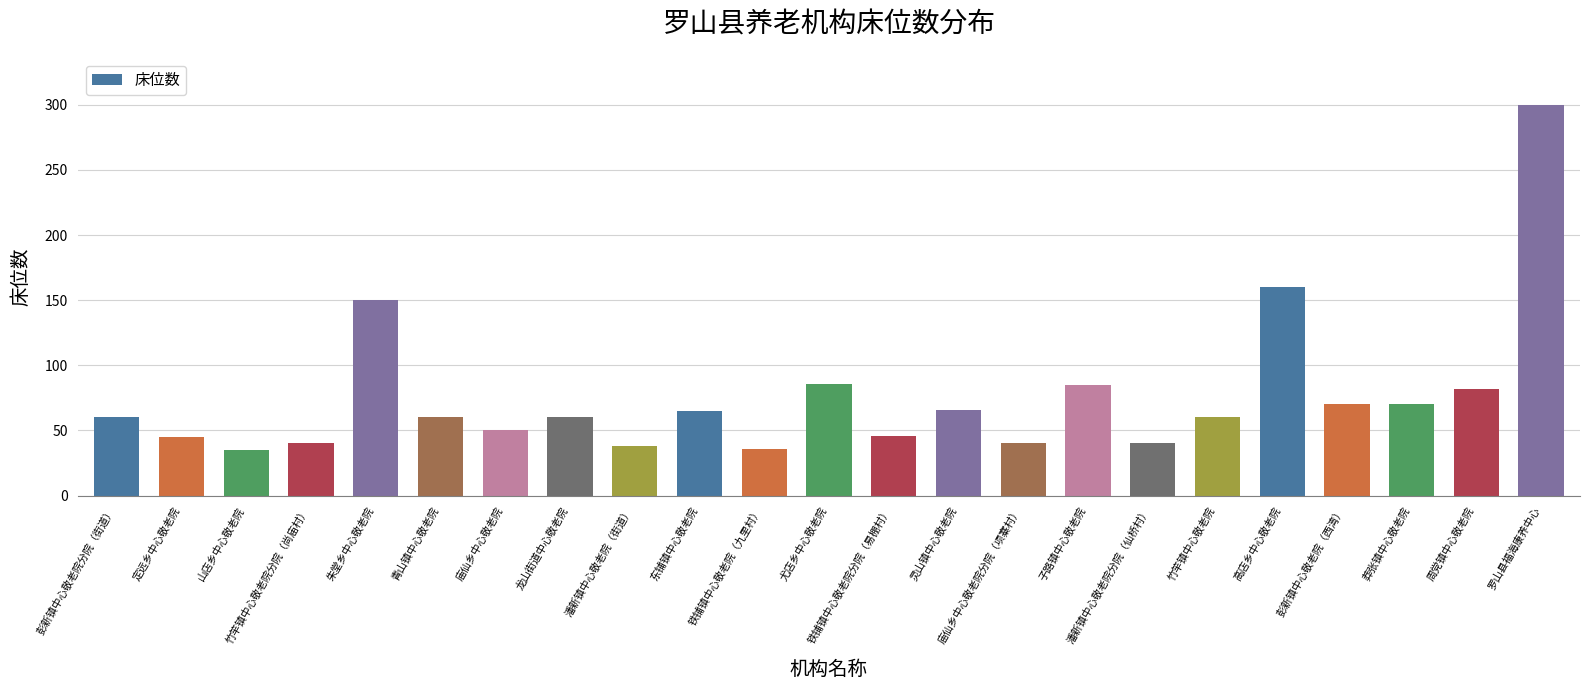

What is the label of the 11th bar from the left?

铁铺镇中心敬老院（九里村）